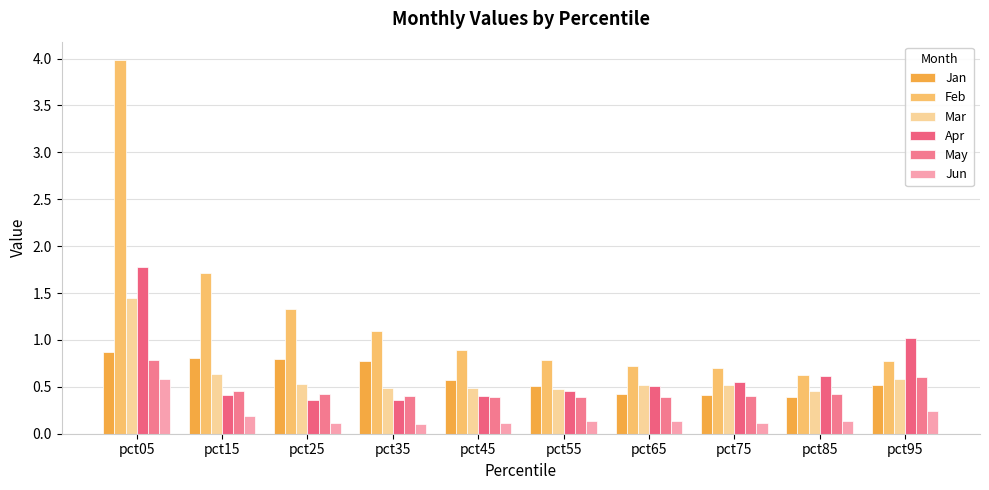

List the series in order of their peak value, lowest first.

Jun, May, Jan, Mar, Apr, Feb